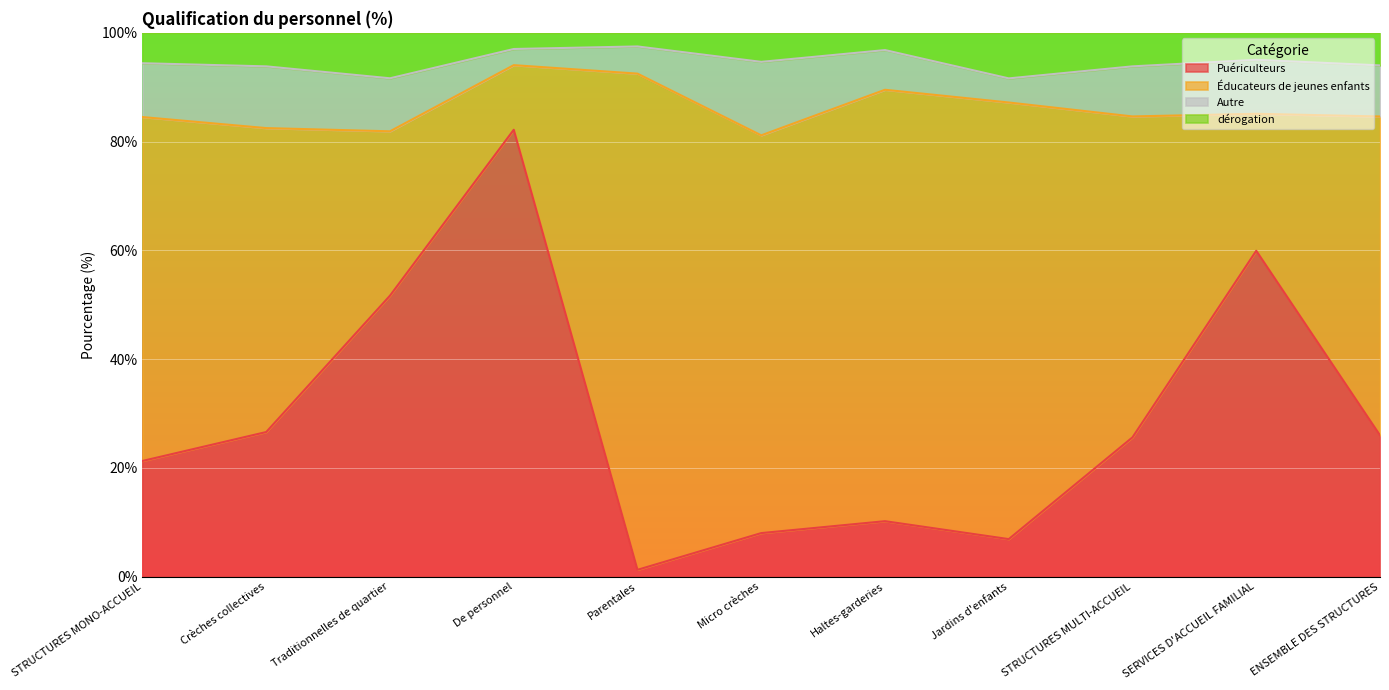

At which label does Puériculteurs reach its peak?

De personnel